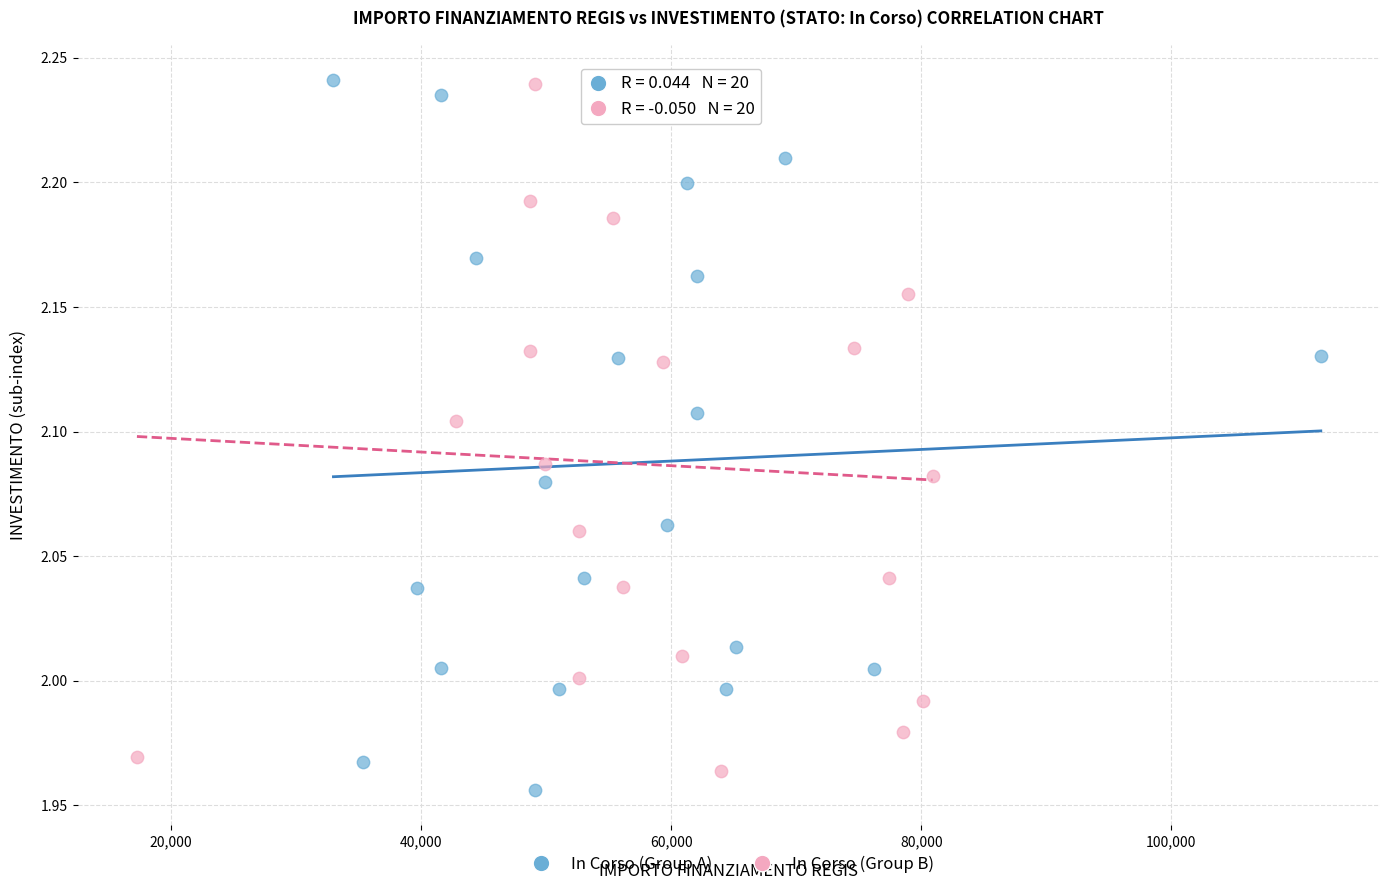

What are all the series names shown in the legend?

In Corso (Group A), In Corso (Group B)